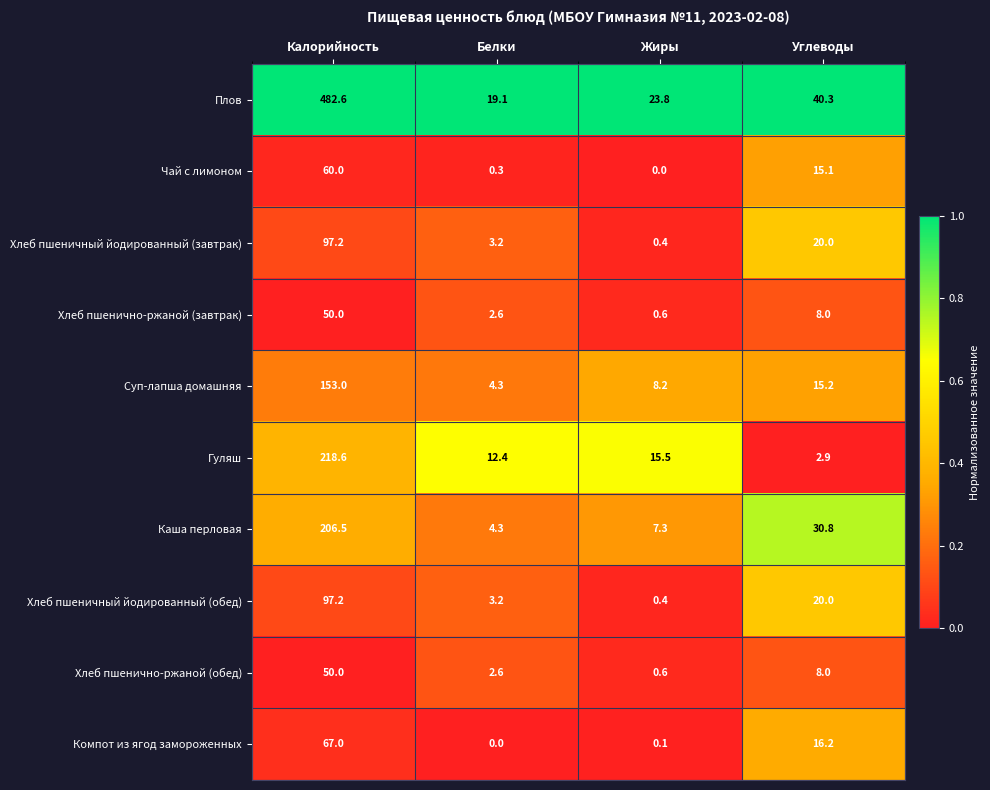

Count the number of categories in the chart.

4